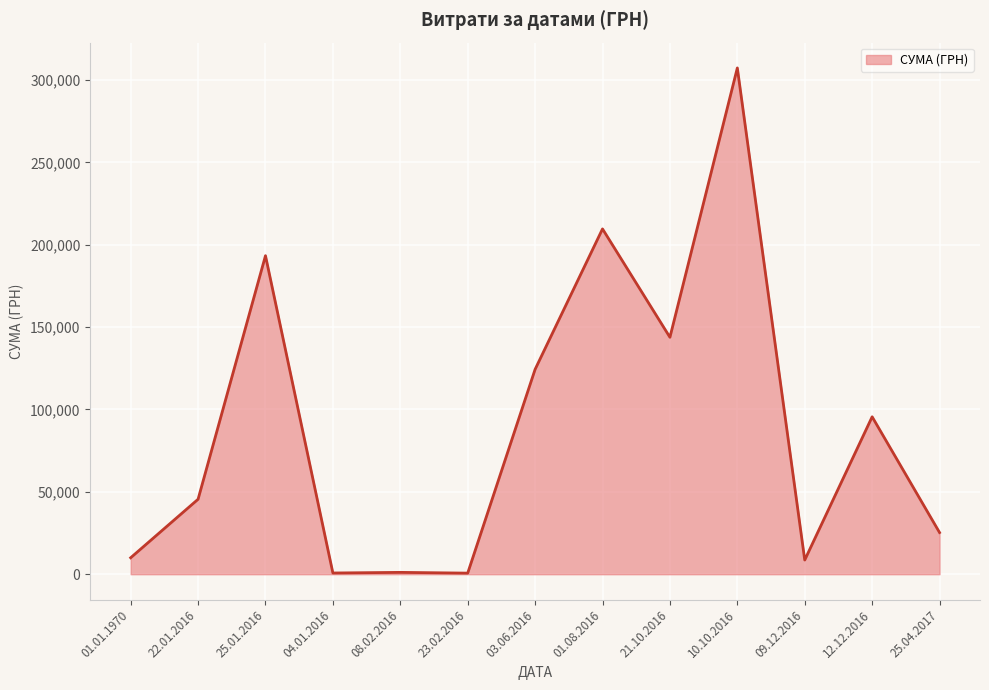

Where is the data nearest to the value 153994?

21.10.2016